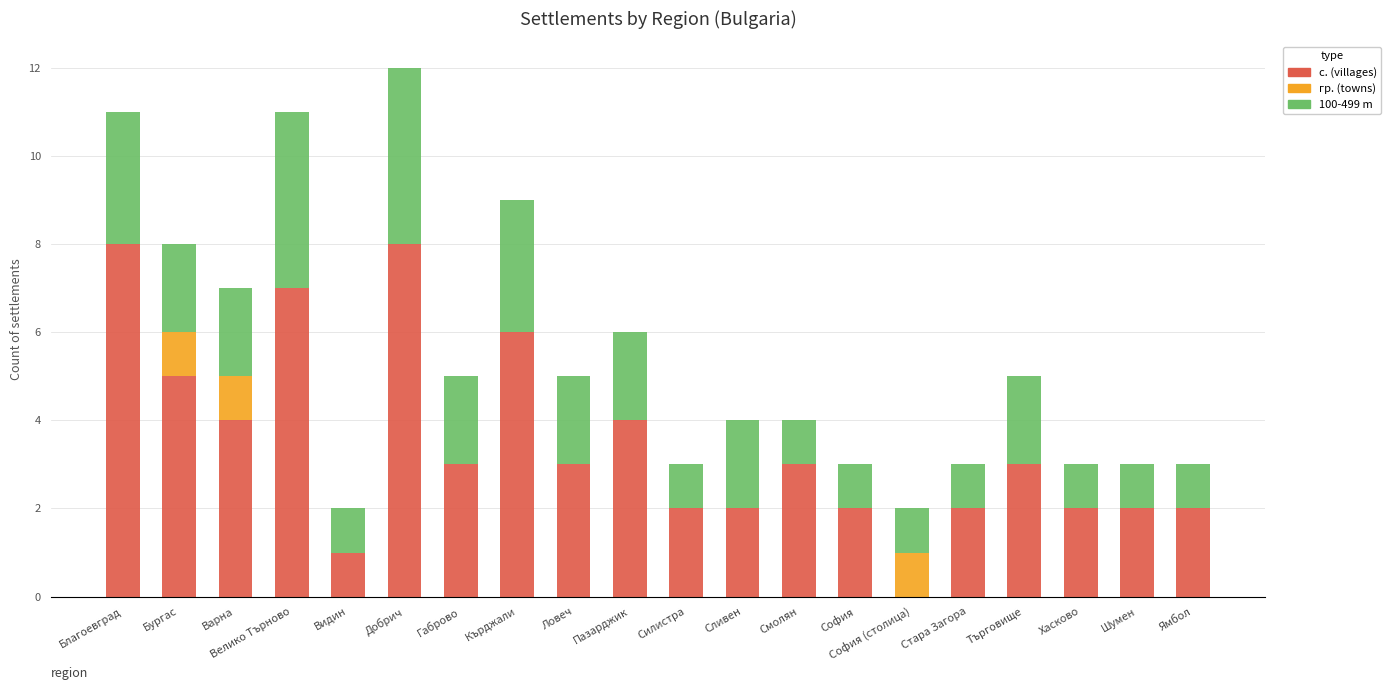

What is the sum of the с. (villages) values at Силистра and Пазарджик?

6